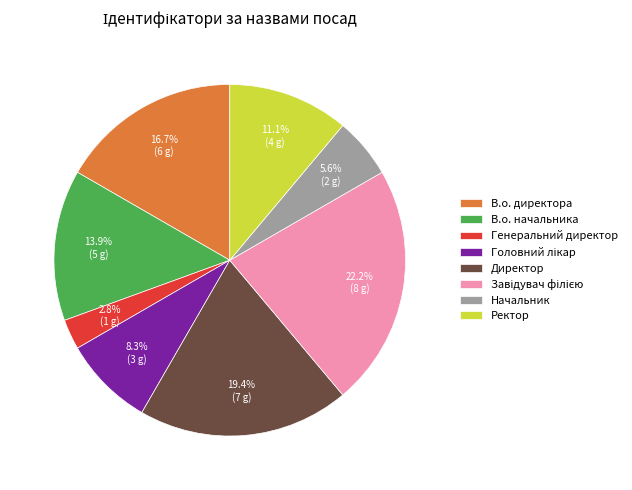

How many slices are in this pie chart?

8